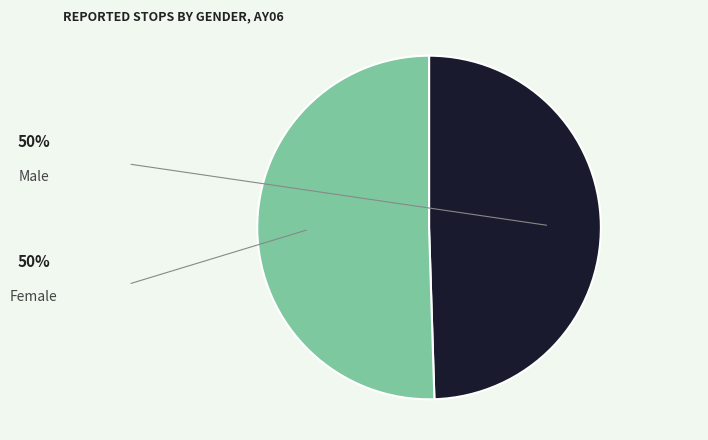

Between Female and Male, which is larger?

Female